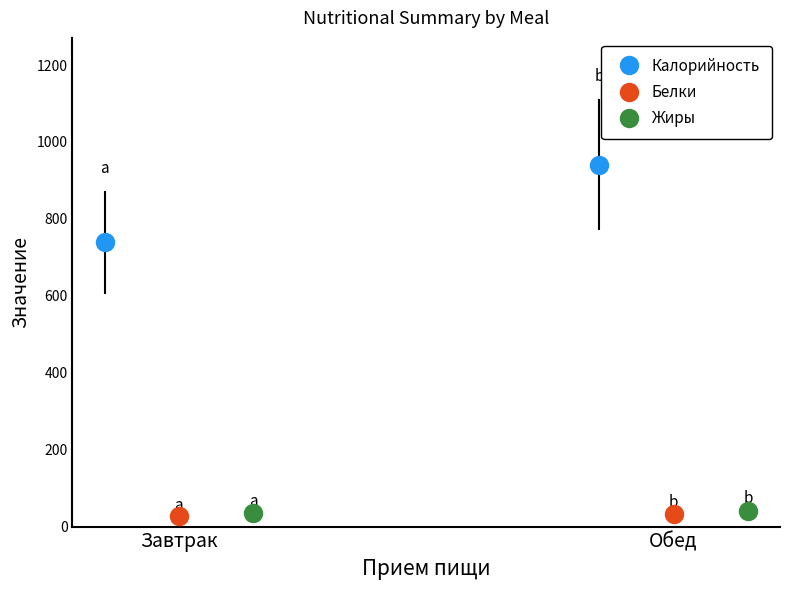

Which series has the widest spread of values?

Калорийность